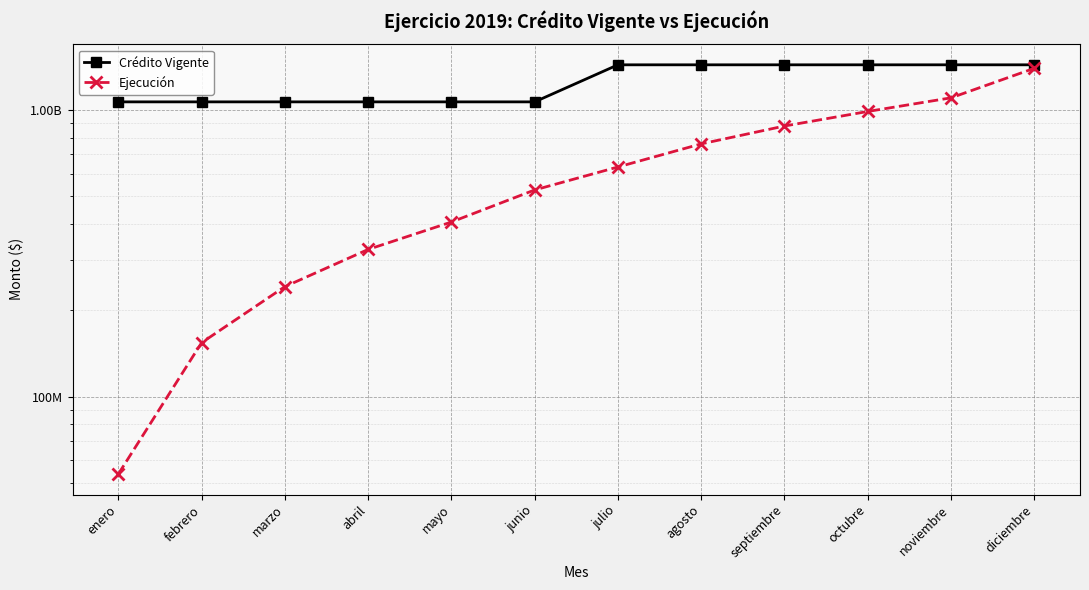

True or false: Crédito Vigente and Ejecución intersect in this chart.

False